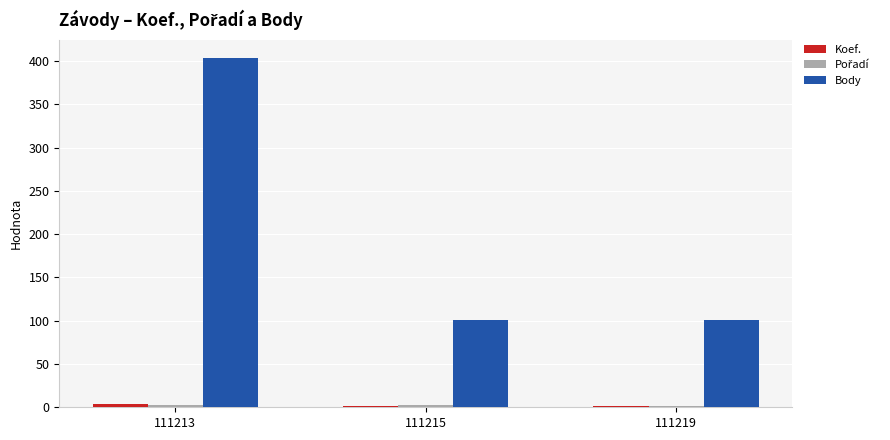

Which series has the largest total across all categories?

Body